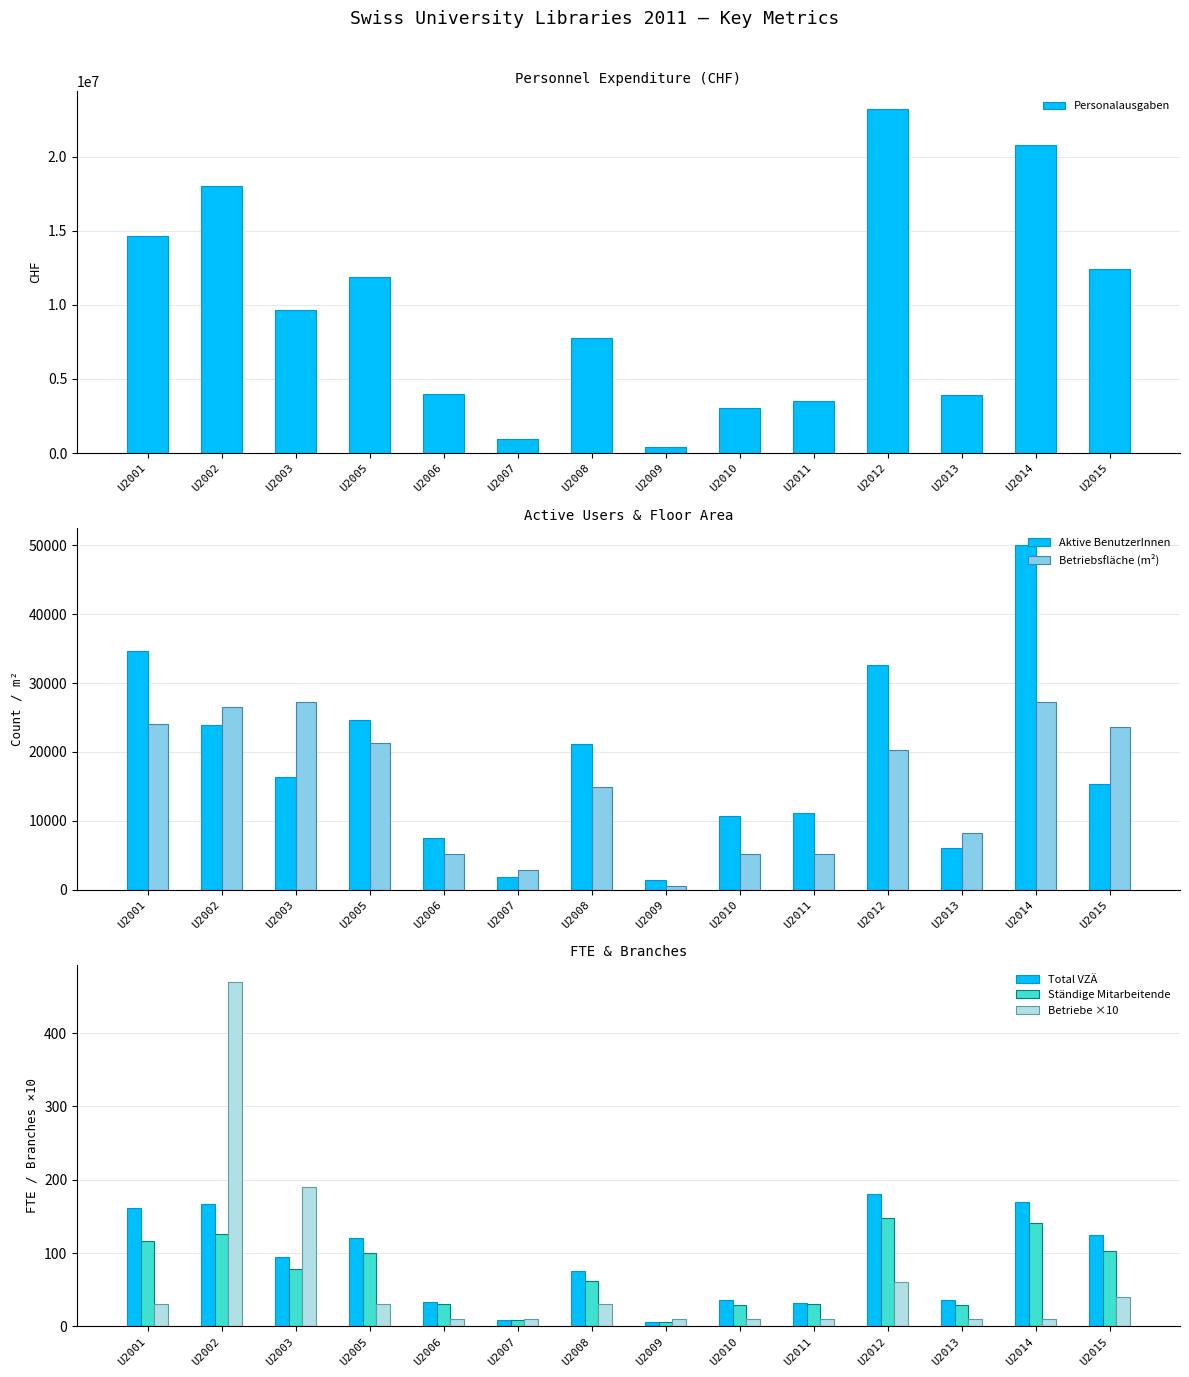

What is the minimum value shown in the chart?

6.2